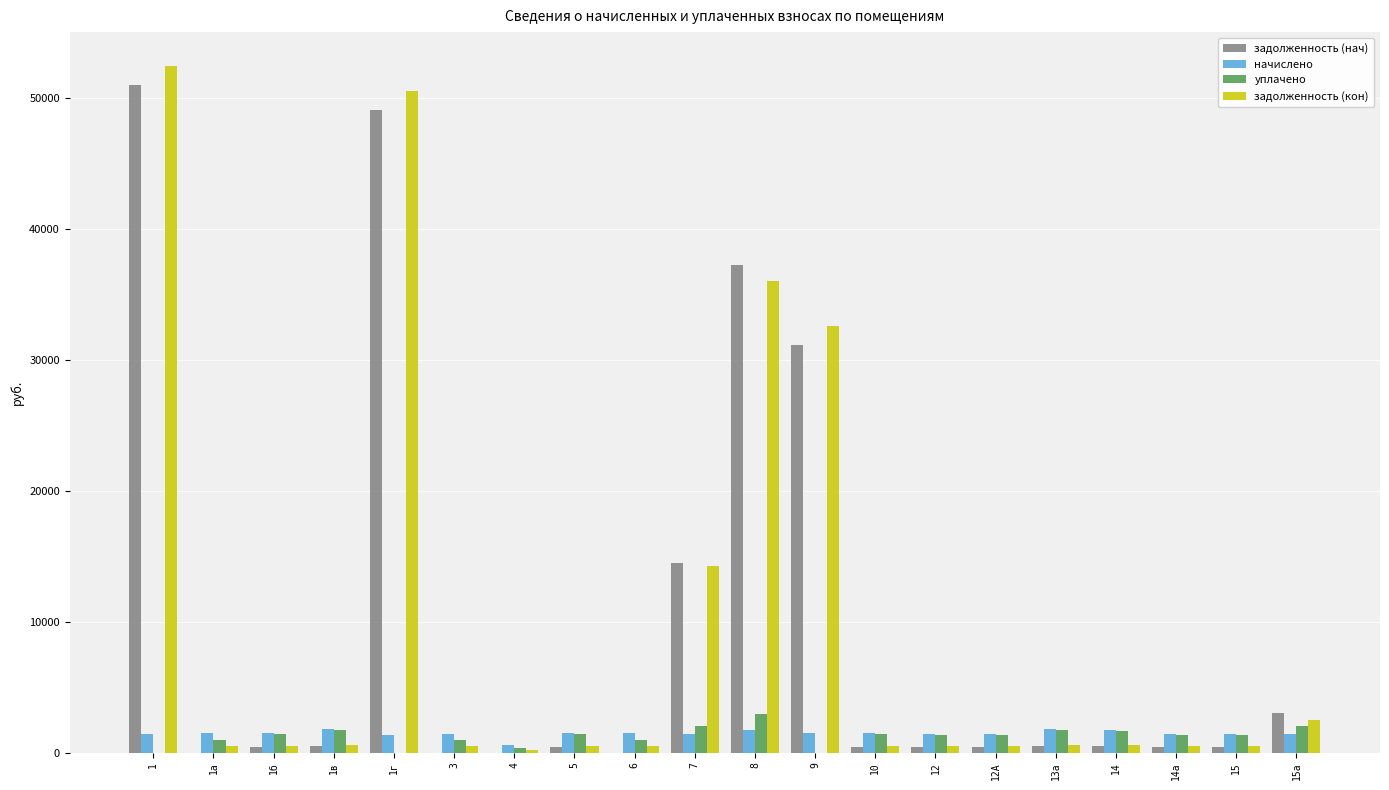

Is the value of задолженность (нач) at 1г greater than the value of уплачено at 15а?

Yes